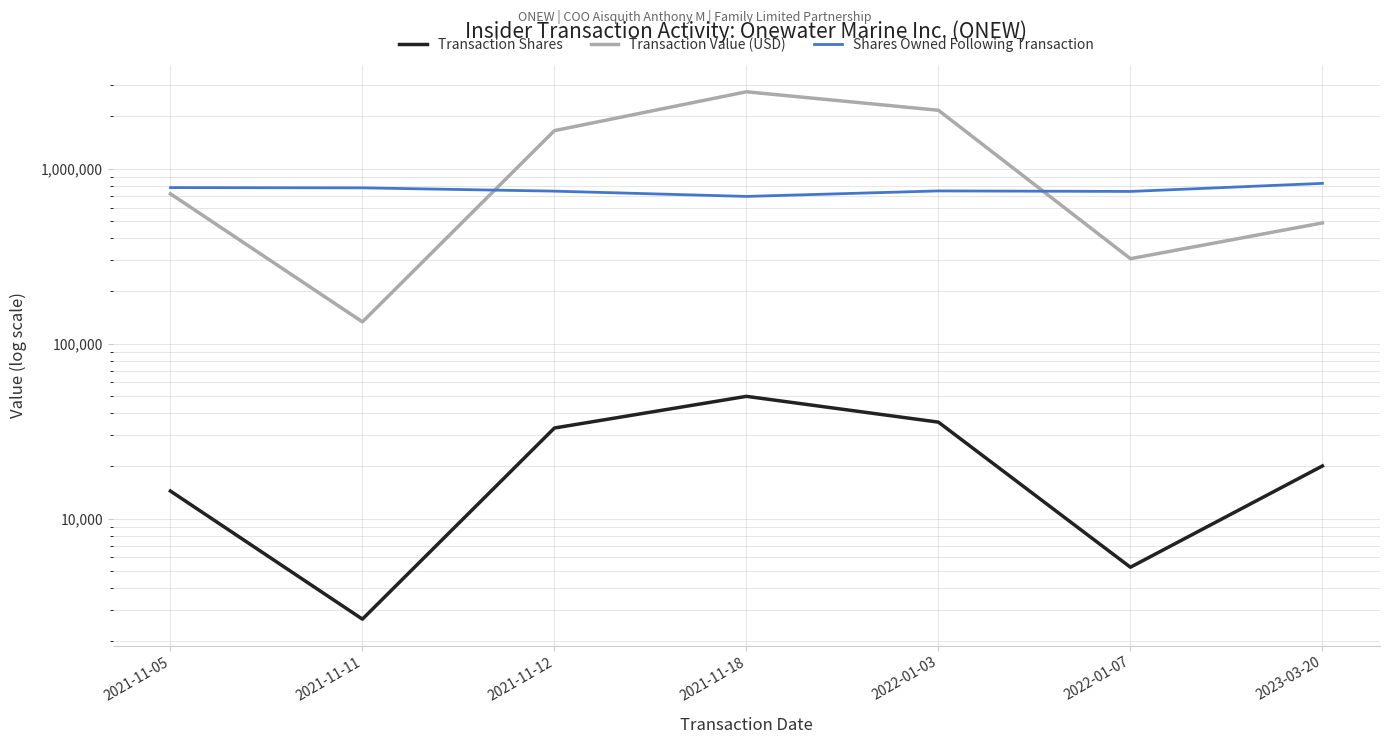

Reading right to left, extract all data points from this chart.

Transaction Shares: 20000	5276	35606	50000	32959	2664	14377
Transaction Value (USD): 490000	306008	2158103	2751937	1650455	133200	718850
Shares Owned Following Transaction: 824510	741304	746580	694338	744338	777297	779961